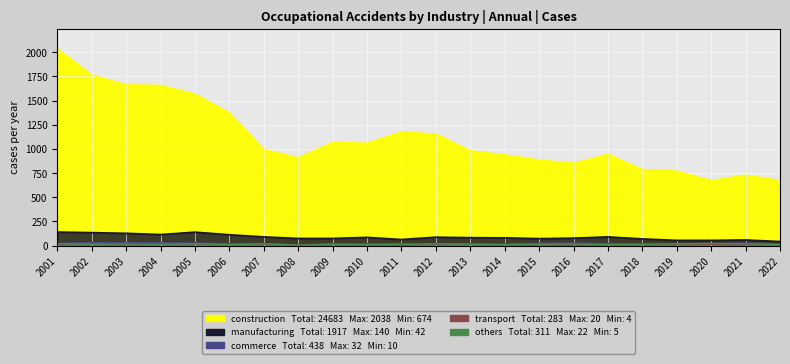

True or false: manufacturing and commerce cross at least once.

False